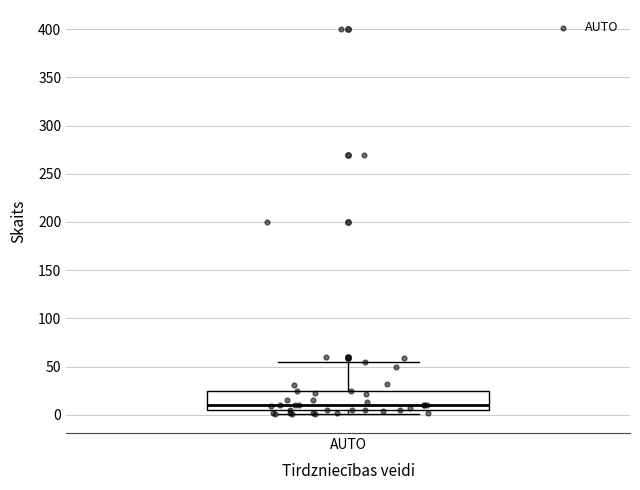

Where is the lower edge of the box for AUTO on the y-axis? The values are not printed on the chart, so give them approximately, as read against the axis.

5